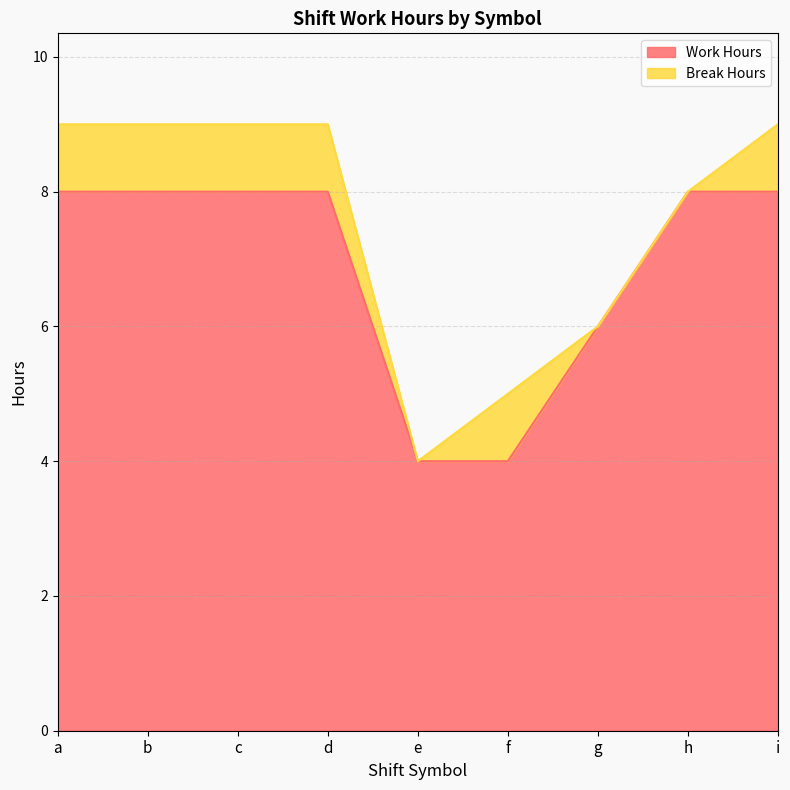

List the labels in order of value, smallest first.

e, f, g, a, c, b, d, h, i